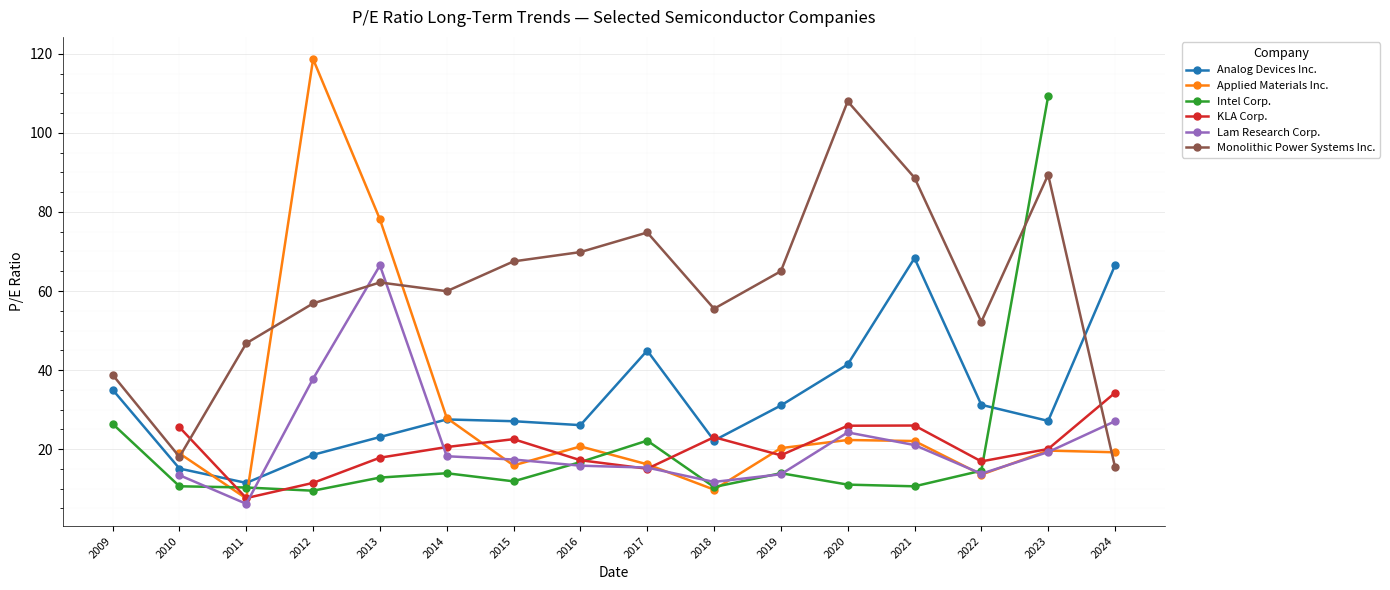

How many lines are shown in the chart?

6